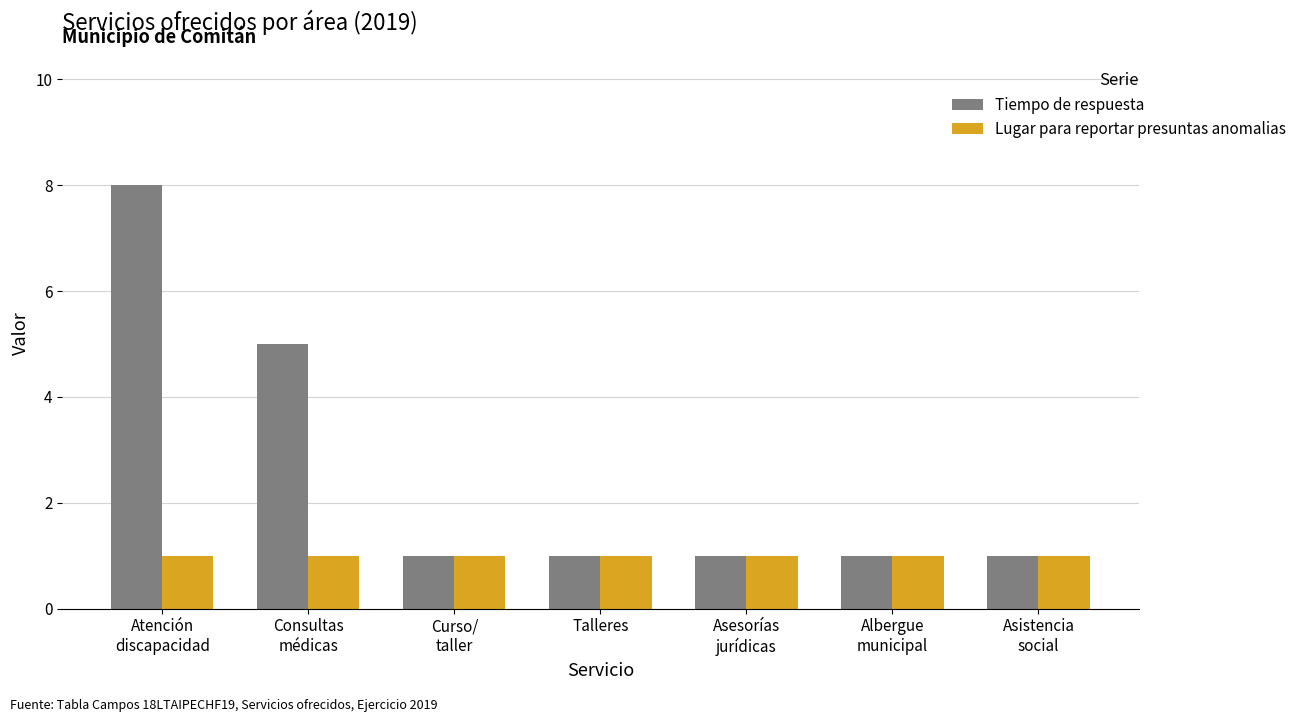

What is the label of the 2nd bar from the left?

Consultas
médicas